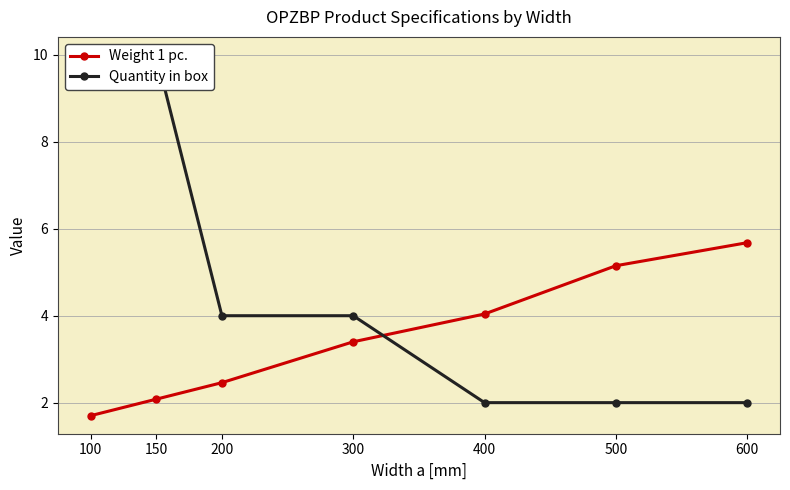

The value of Weight 1 pc. at 400 is 5.7. True or false?

False